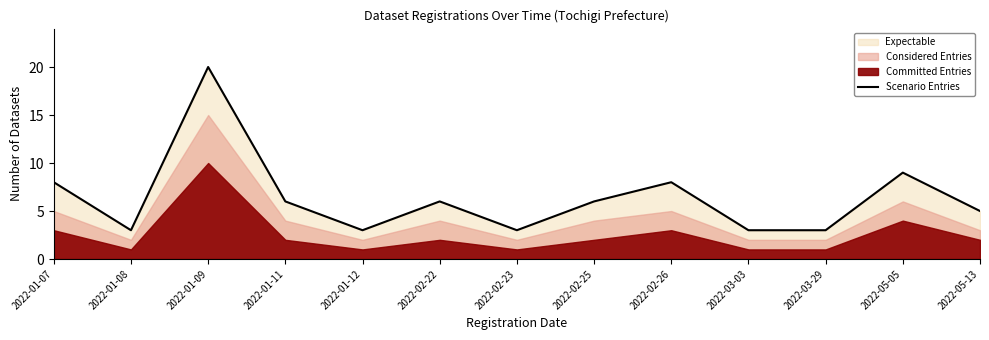

How many lines are shown in the chart?

1